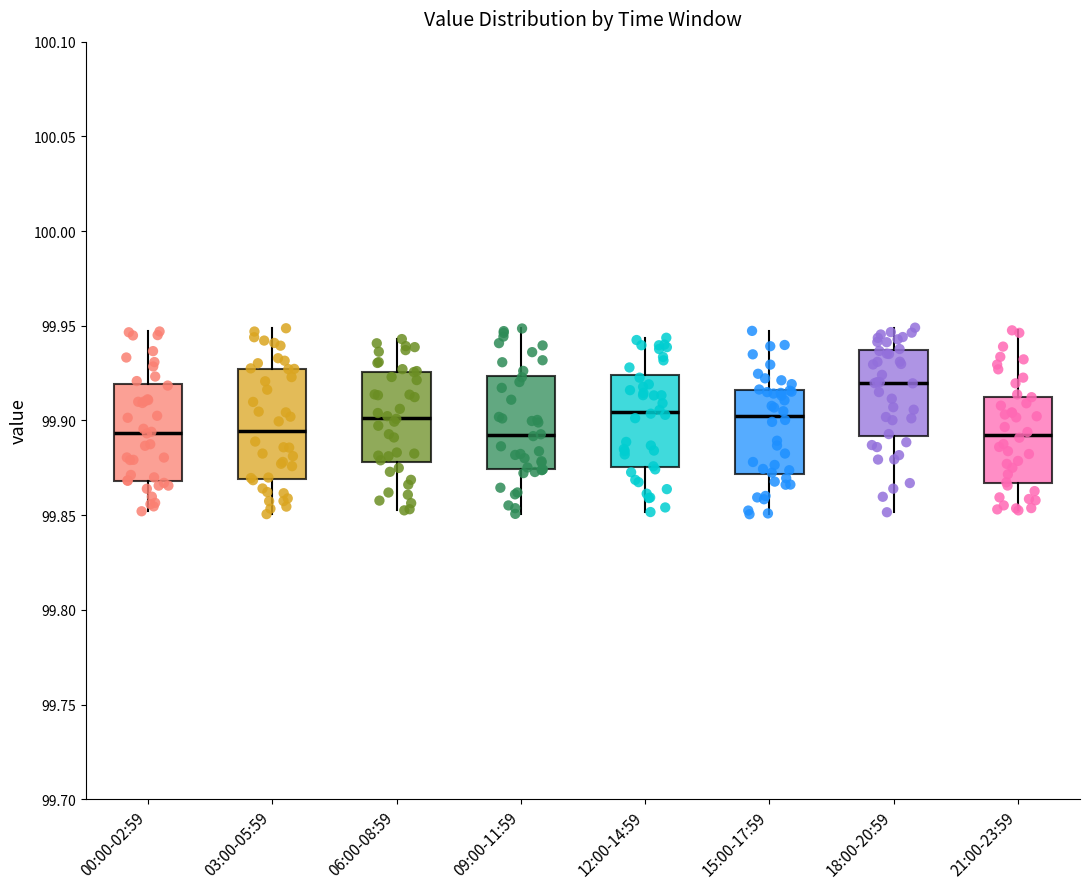

Which box's median line is the highest?

18:00-20:59